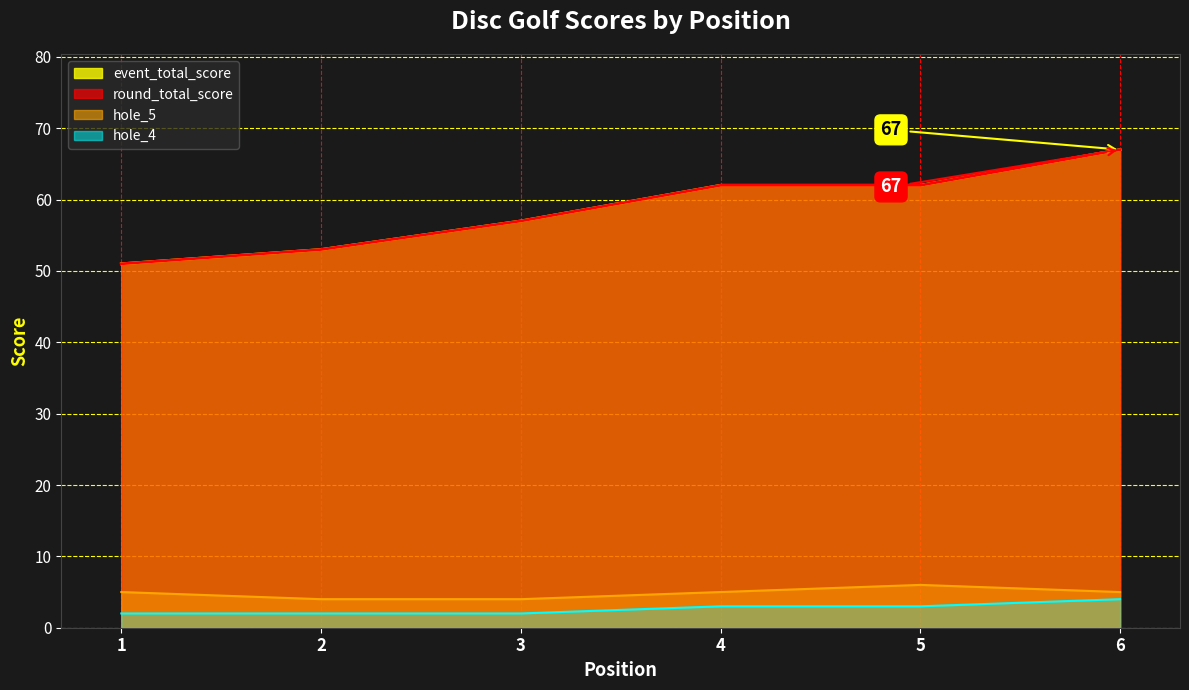

Reading left to right, transcribe all the data shown in this chart.

event_total_score: 1=51	2=53	3=57	4=62	5=62	6=67
round_total_score: 1=51	2=53	3=57	4=62	5=62	6=67
hole_4: 1=2	2=2	3=2	4=3	5=3	6=4
hole_5: 1=5	2=4	3=4	4=5	5=6	6=5